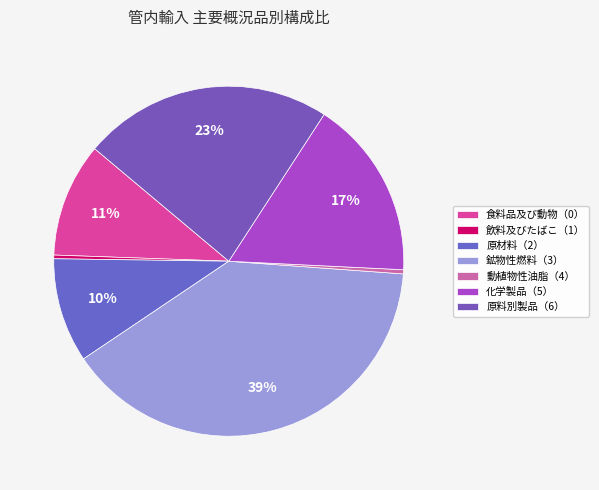

Is it true that 飲料及びたばこ（1） is 0% of the pie?

True